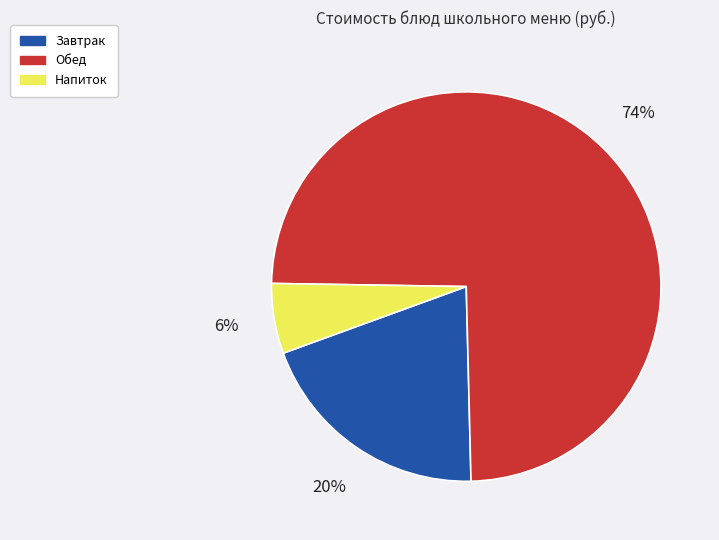

Do Обед and Завтрак together represent more than half of the pie?

Yes